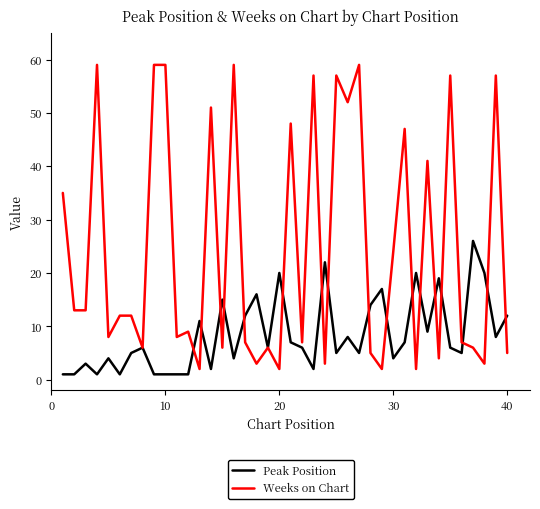

Which series has the largest total across all categories?

Weeks on Chart